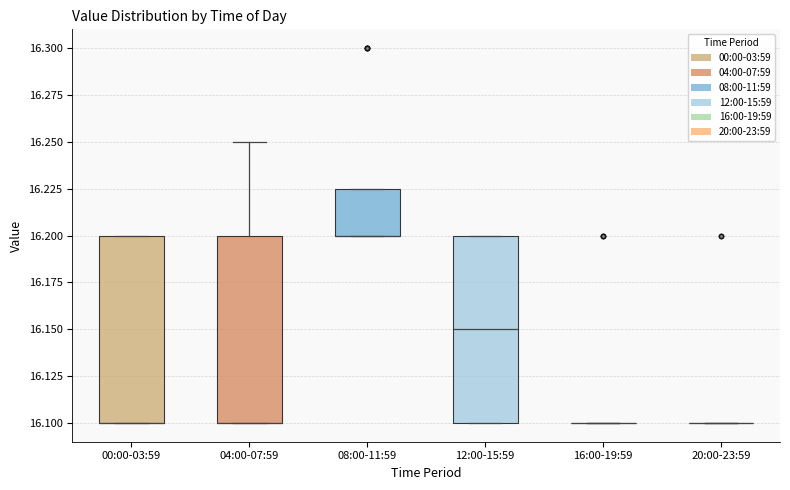

Where is the upper edge of the box for 00:00-03:59 on the y-axis? The values are not printed on the chart, so give them approximately, as read against the axis.

16.200